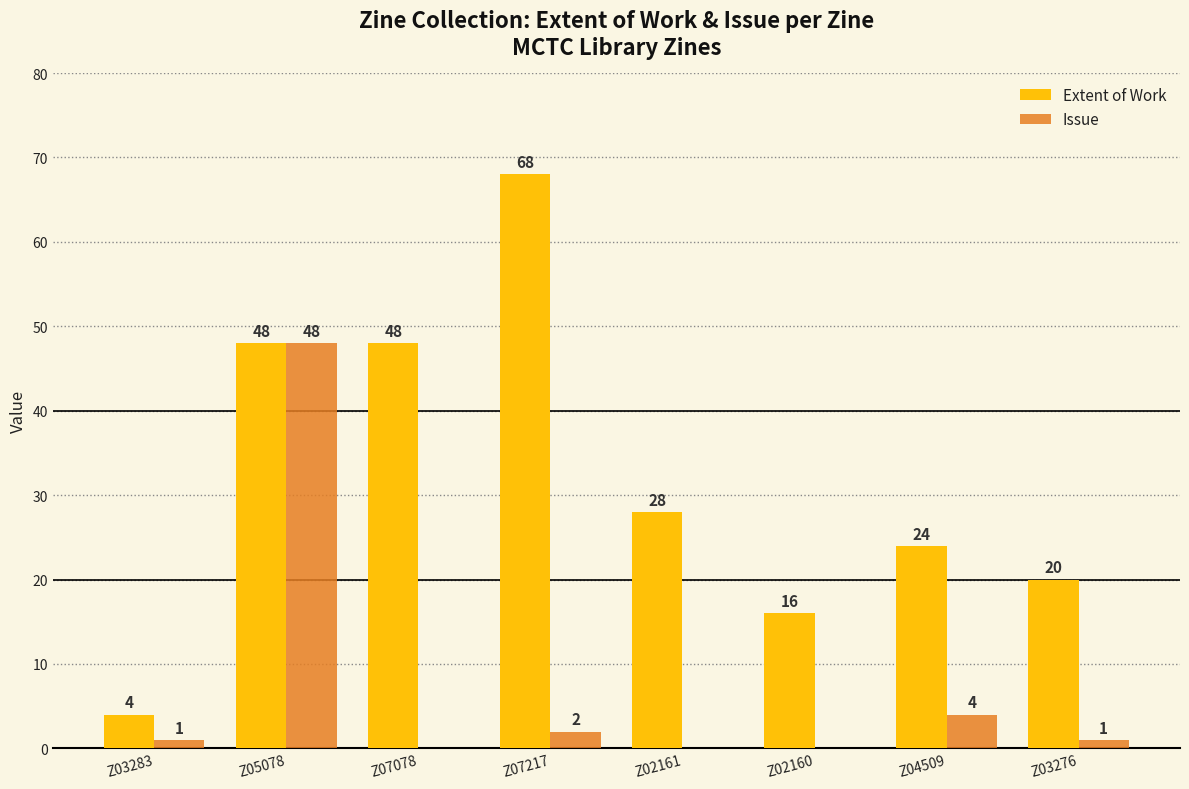

What is the difference between the Issue values at Z07078 and Z07217?

2